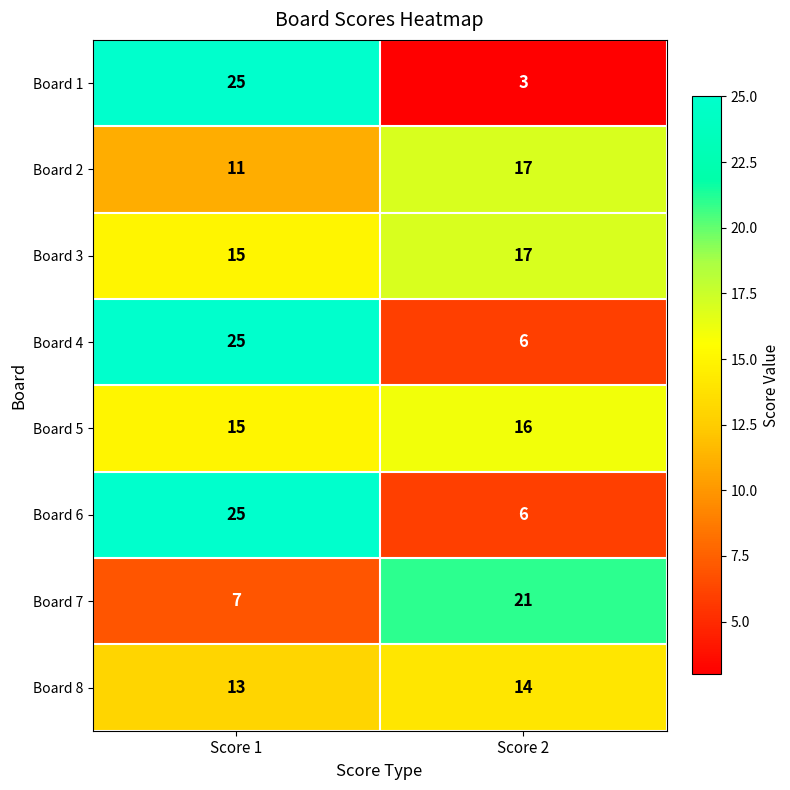

List the labels in order of Board 5 value, smallest first.

Score 1, Score 2